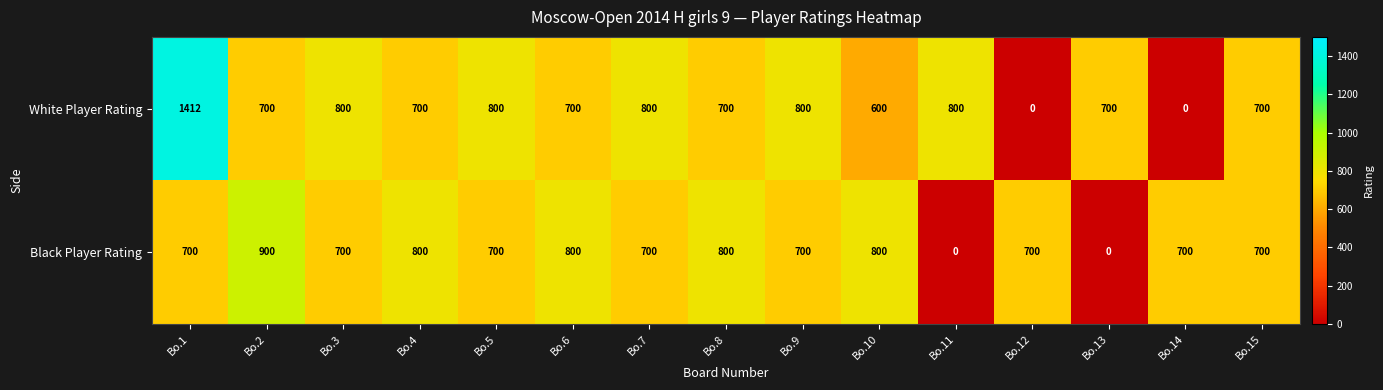

List the series in order of their overall mean, highest first.

White Player Rating, Black Player Rating